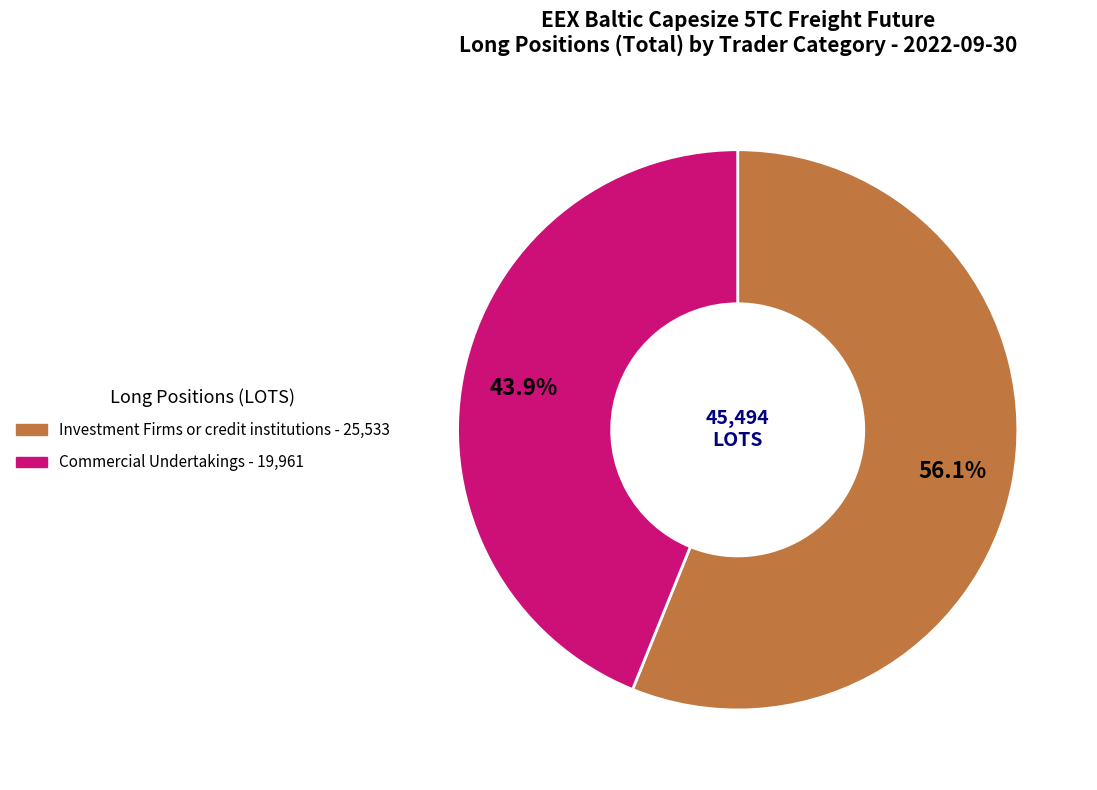

Is there any slice that represents more than half of the pie?

Yes